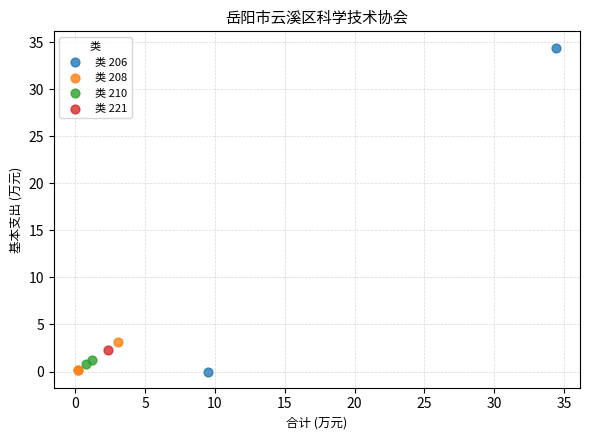

What are all the series names shown in the legend?

类 206, 类 208, 类 210, 类 221